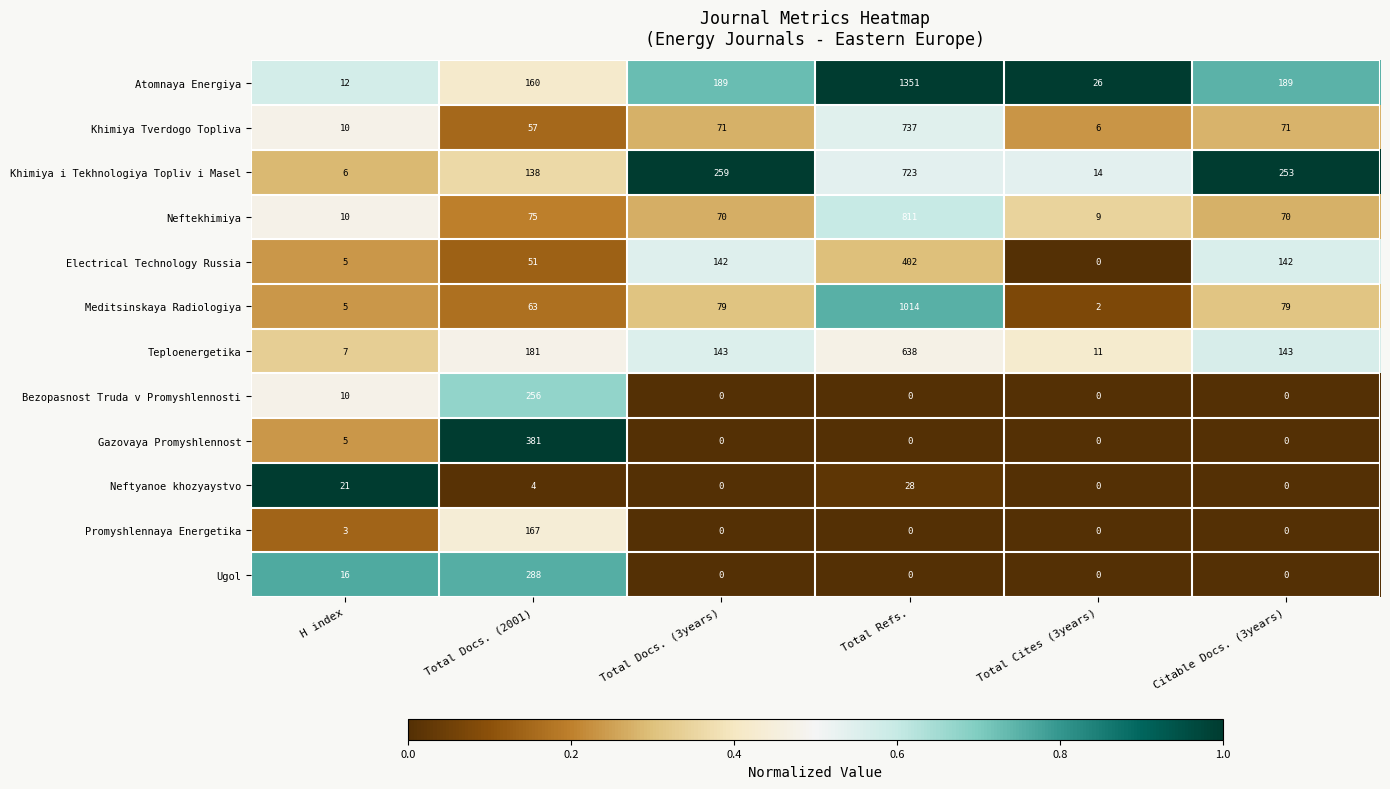

Count the number of data series in this chart.

12